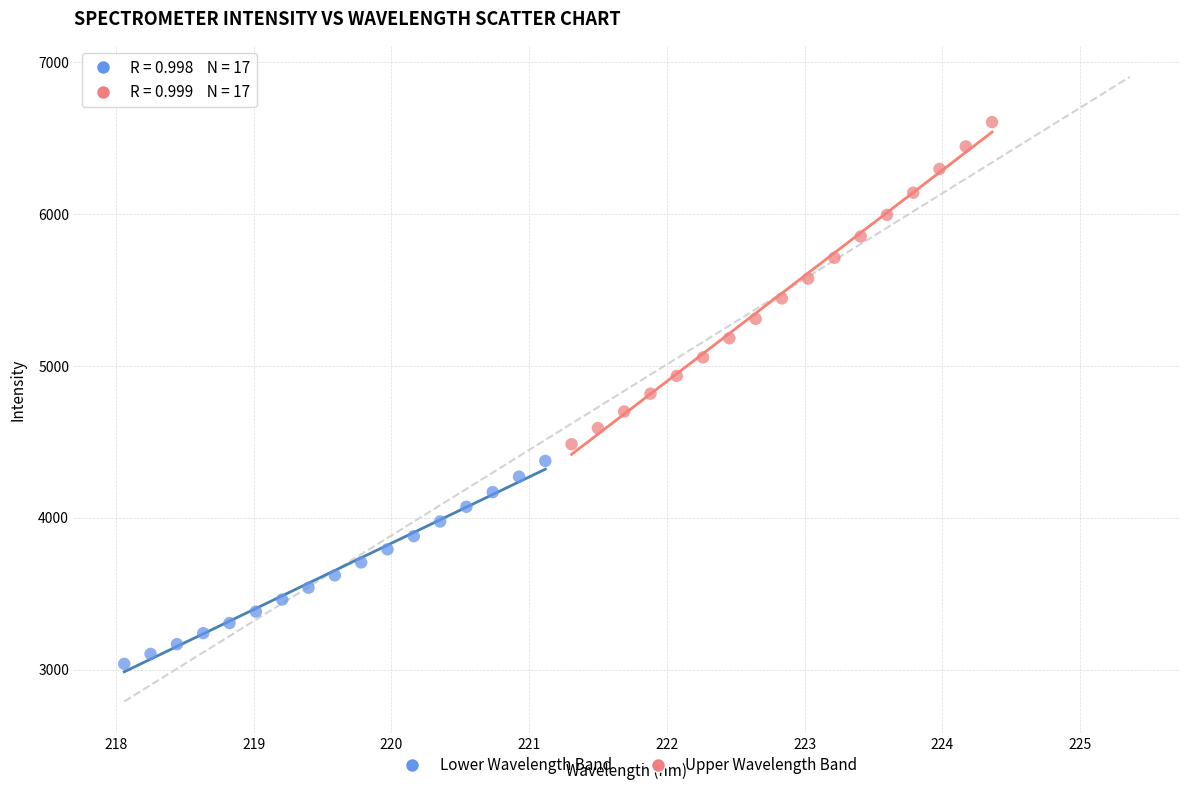

Which series reaches the minimum Y coordinate?

Lower Wavelength Band